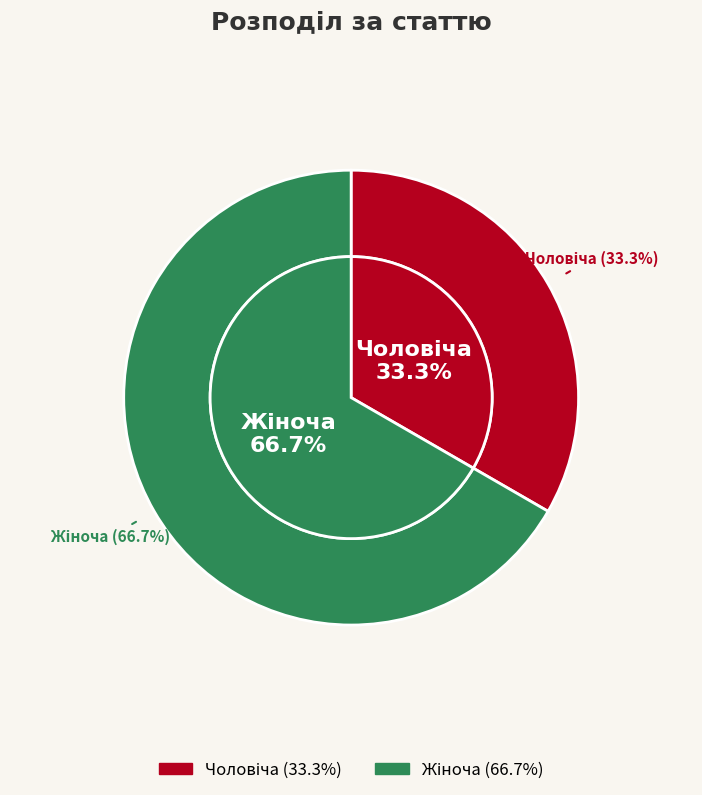

What percentage do Чоловіча and Жіноча together represent?

100.0%